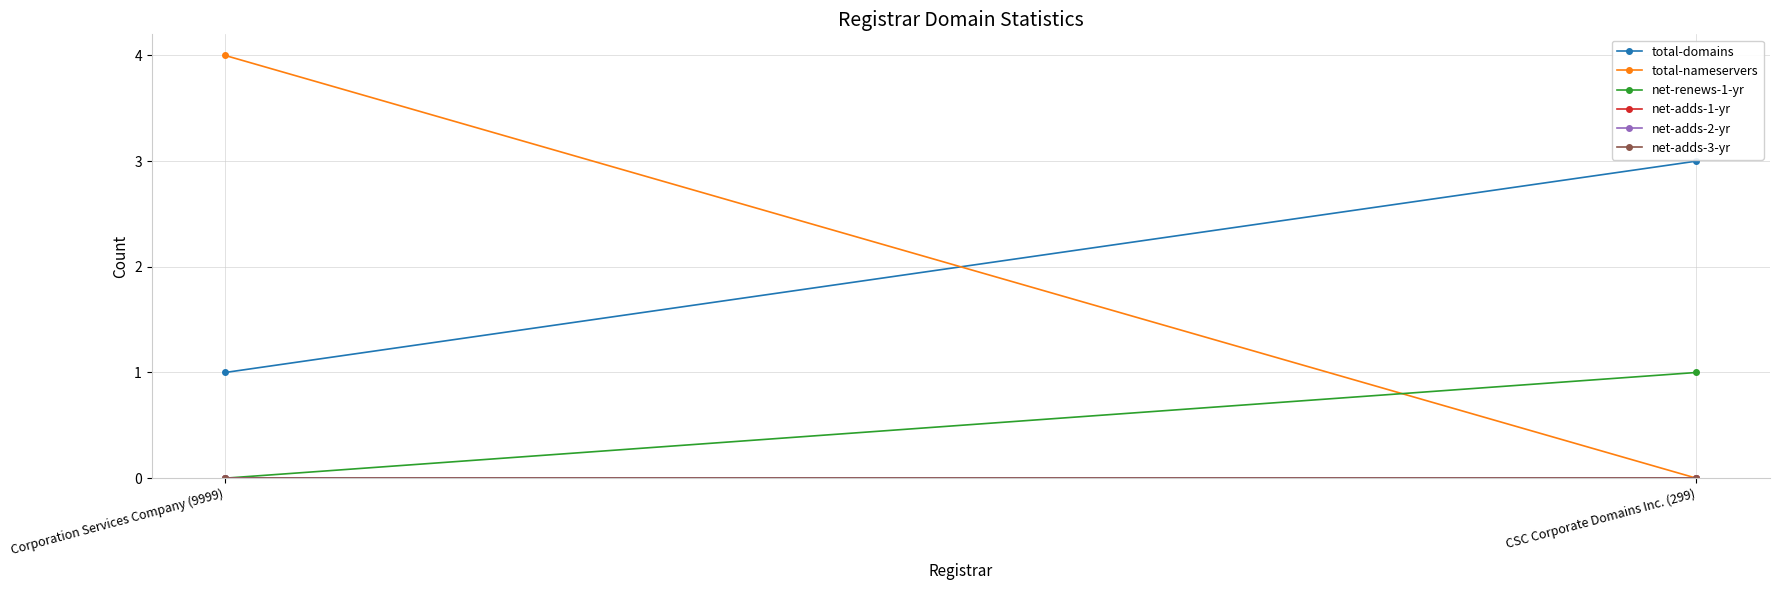

Reading left to right, extract all data points from this chart.

total-domains: Corporation Services Company (9999)=1	CSC Corporate Domains Inc. (299)=3
total-nameservers: Corporation Services Company (9999)=4	CSC Corporate Domains Inc. (299)=0
net-renews-1-yr: Corporation Services Company (9999)=0	CSC Corporate Domains Inc. (299)=1
net-adds-1-yr: Corporation Services Company (9999)=0	CSC Corporate Domains Inc. (299)=0
net-adds-2-yr: Corporation Services Company (9999)=0	CSC Corporate Domains Inc. (299)=0
net-adds-3-yr: Corporation Services Company (9999)=0	CSC Corporate Domains Inc. (299)=0